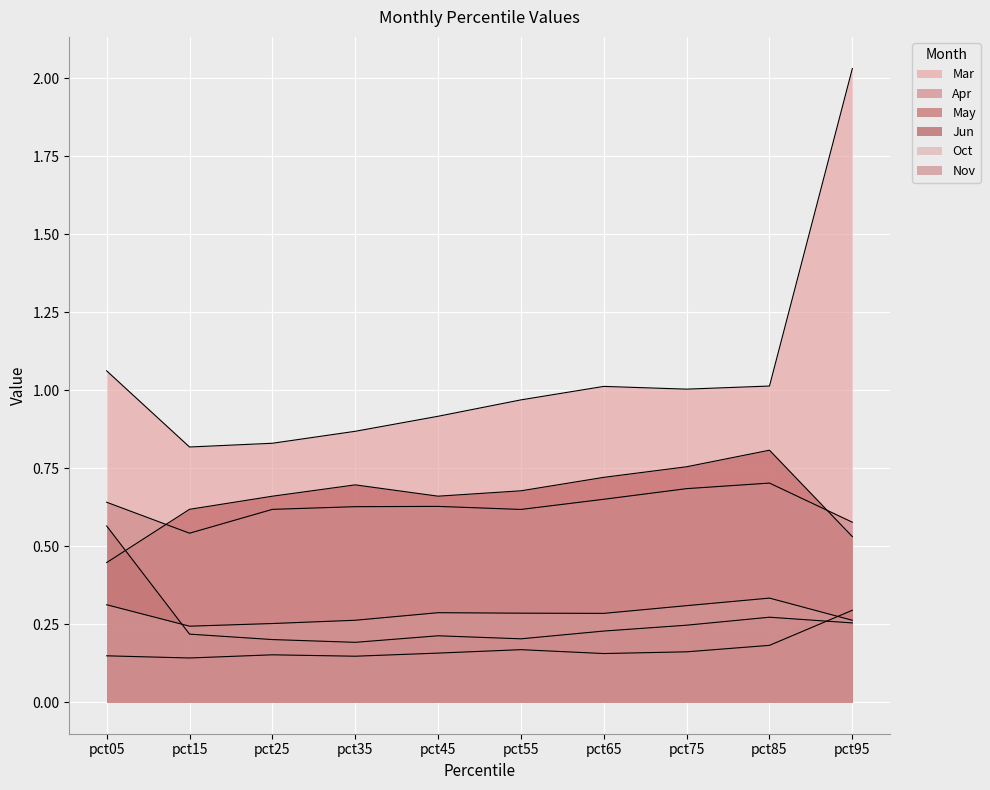

Does the chart display data point markers on the line(s)?

No